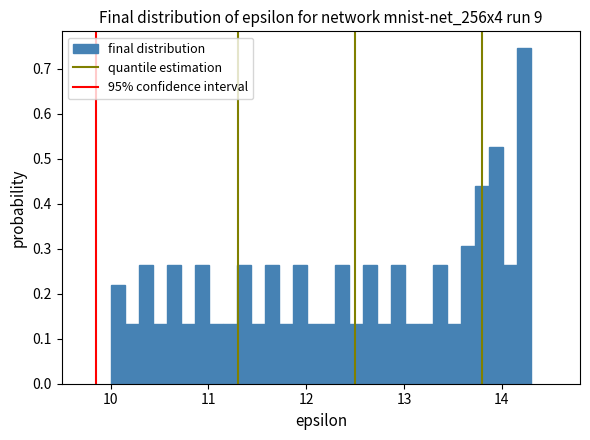

Around what value on the x-axis is the tallest bar? Give the approximate position of its centre, as read against the axis.

14.2